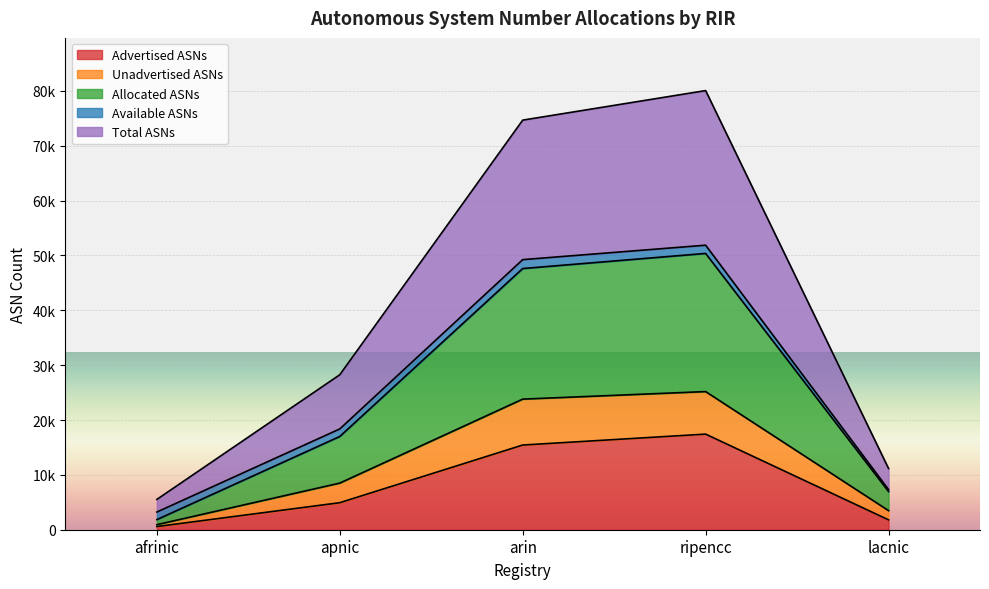

Which category has the lowest value in the Total ASNs series?

afrinic